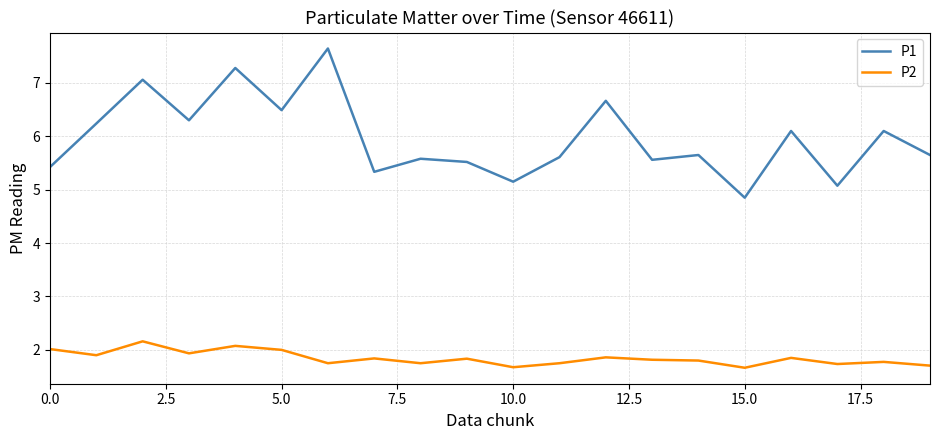

List the series in order of their overall mean, lowest first.

P2, P1